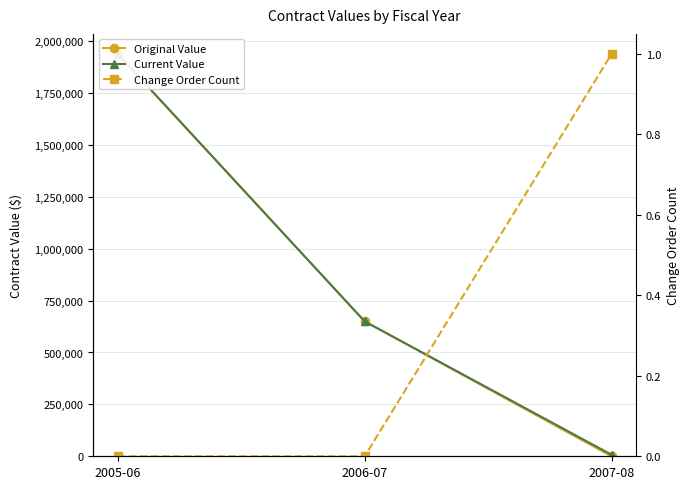

Which has a higher value, 2007-08 or 2005-06?

2005-06